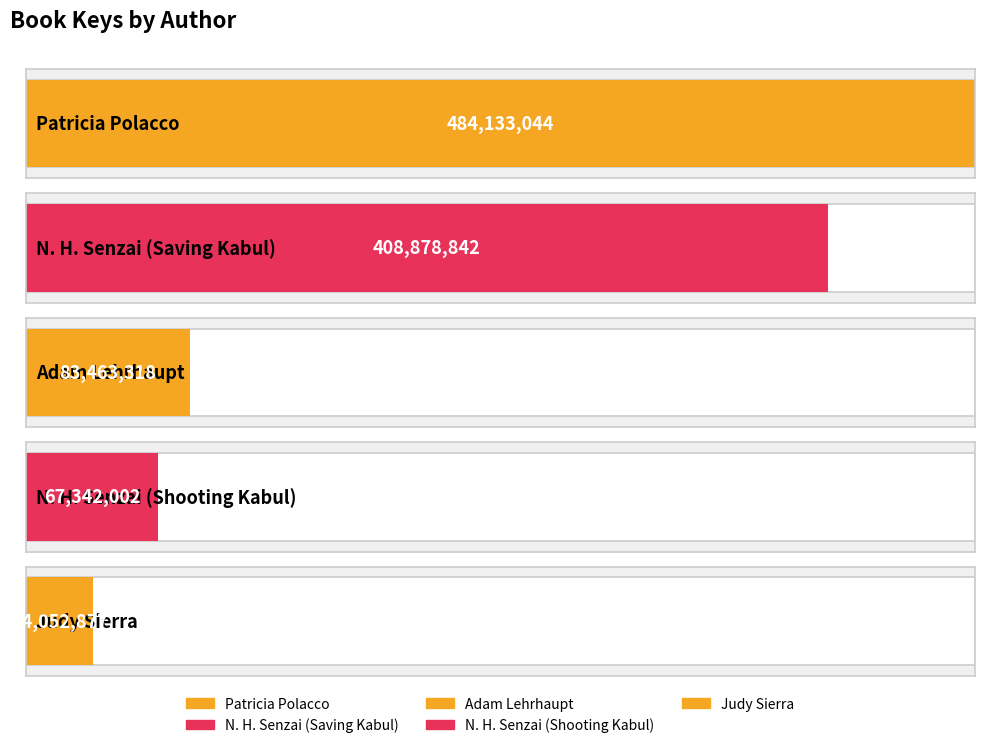

True or false: the data shows 83463318 at Adam Lehrhaupt.

True